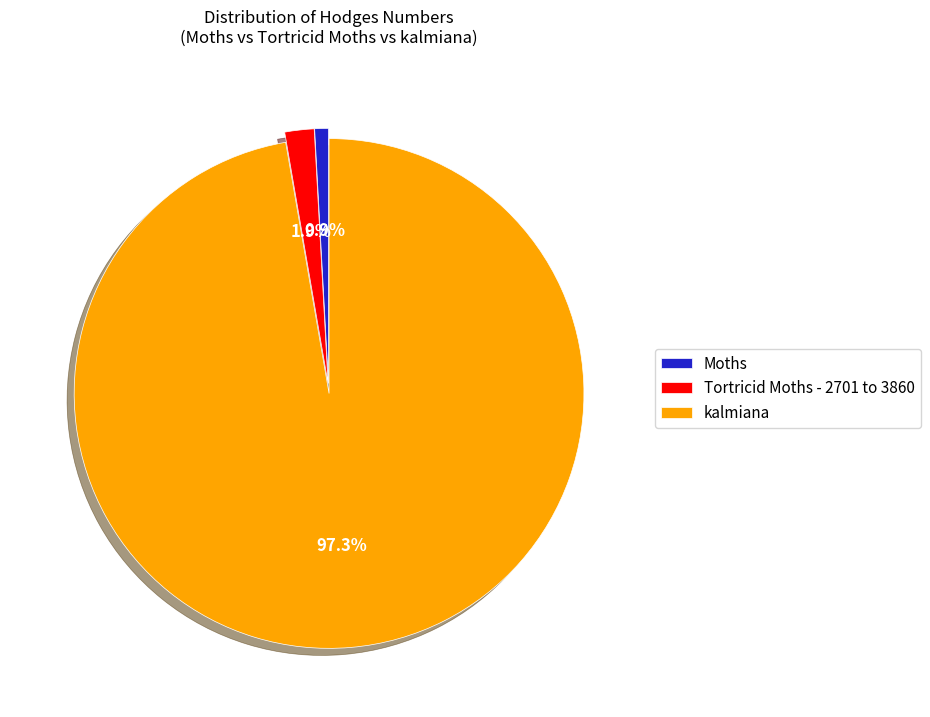

What portion of the pie excludes Tortricid Moths - 2701 to 3860?

98.1%